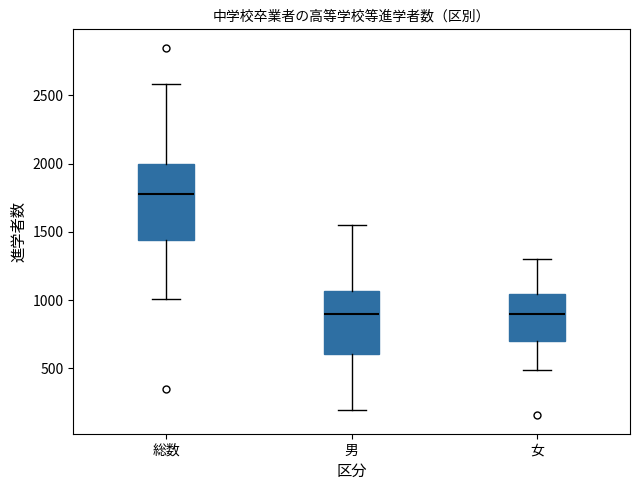

Which box is the tallest, from its lower edge to its upper edge?

総数